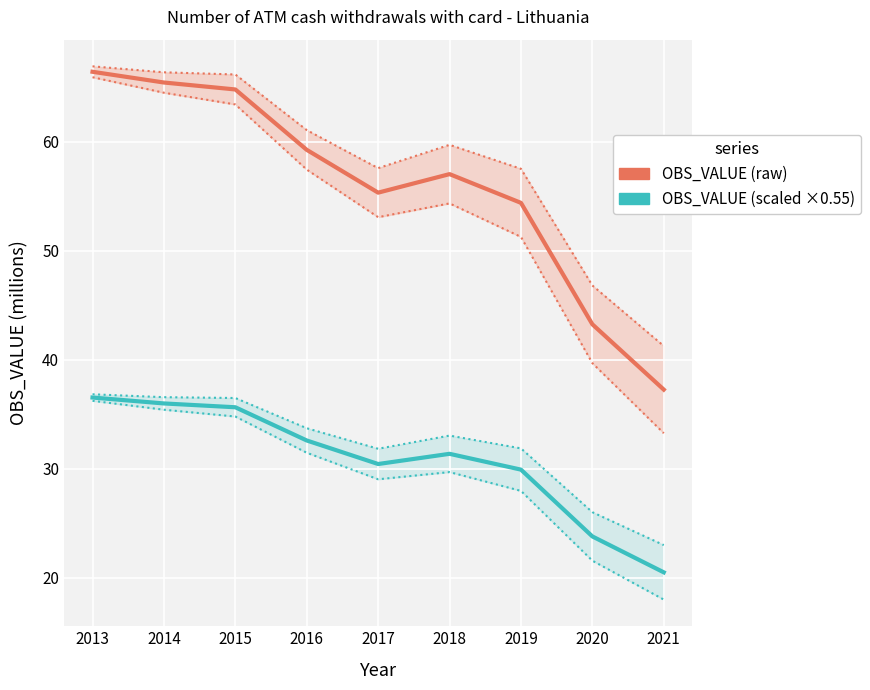

At which label does OBS_VALUE (raw) first exceed 57?

2013